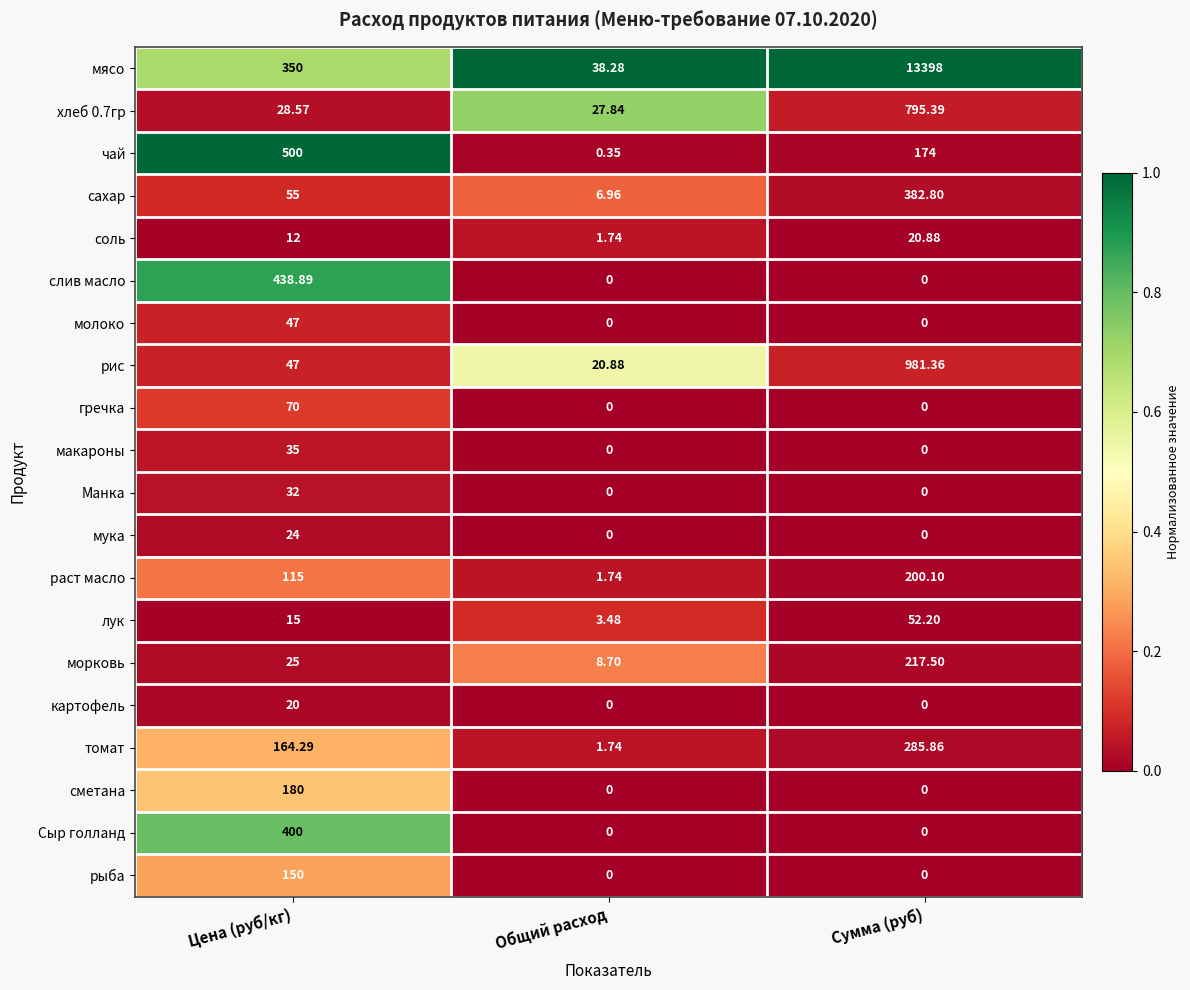

Between Цена (руб/кг) and Общий расход, which series saw the biggest shift?

чай